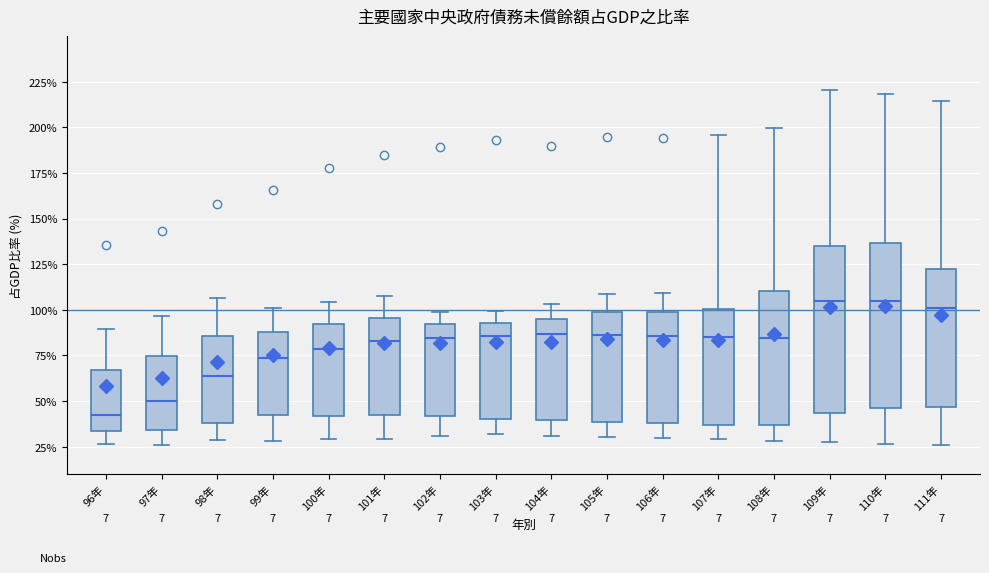

Reading left to right, transcribe this box plot: for each box, give where its median line is, the range the box spans, and where its two whiskers end, as read against the y-axis. The values are not printed on the chart, so give them approximately, as read against the axis.

96年: median 40, box 35 to 65, whiskers 25 to 90
97年: median 50, box 35 to 75, whiskers 25 to 95
98年: median 65, box 40 to 85, whiskers 30 to 105
99年: median 75, box 40 to 90, whiskers 30 to 100
100年: median 80, box 40 to 90, whiskers 30 to 105
101年: median 85, box 40 to 95, whiskers 30 to 110
102年: median 85, box 40 to 90, whiskers 30 to 100
103年: median 85, box 40 to 95, whiskers 30 to 100
104年: median 85, box 40 to 95, whiskers 30 to 105
105年: median 85, box 40 to 100, whiskers 30 to 110
106年: median 85, box 40 to 100, whiskers 30 to 110
107年: median 85, box 35 to 100, whiskers 30 to 195
108年: median 85, box 35 to 110, whiskers 30 to 200
109年: median 105, box 45 to 135, whiskers 30 to 220
110年: median 105, box 45 to 135, whiskers 25 to 220
111年: median 100, box 45 to 120, whiskers 25 to 215